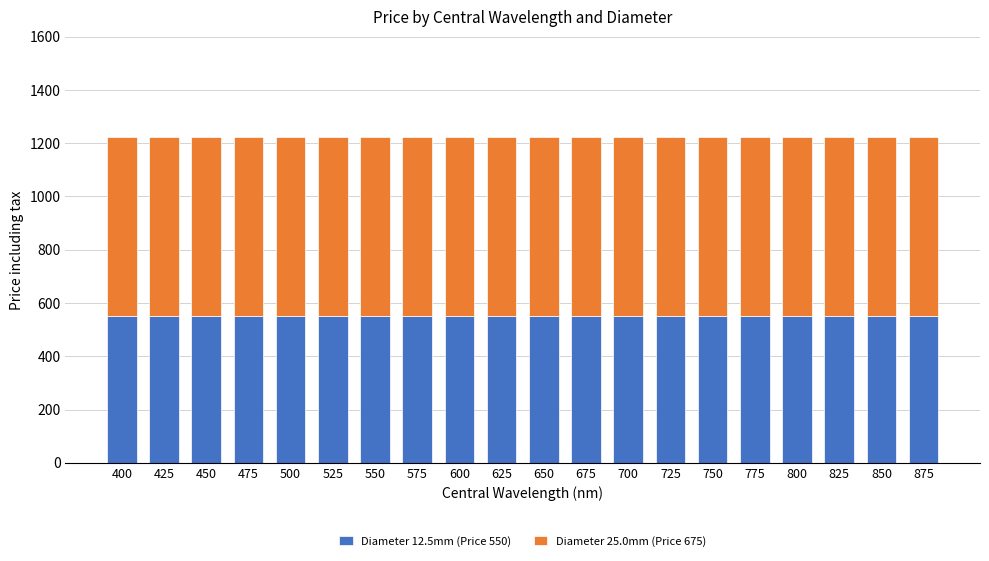

The value of Diameter 12.5mm (Price 550) at 500 is 243. True or false?

False